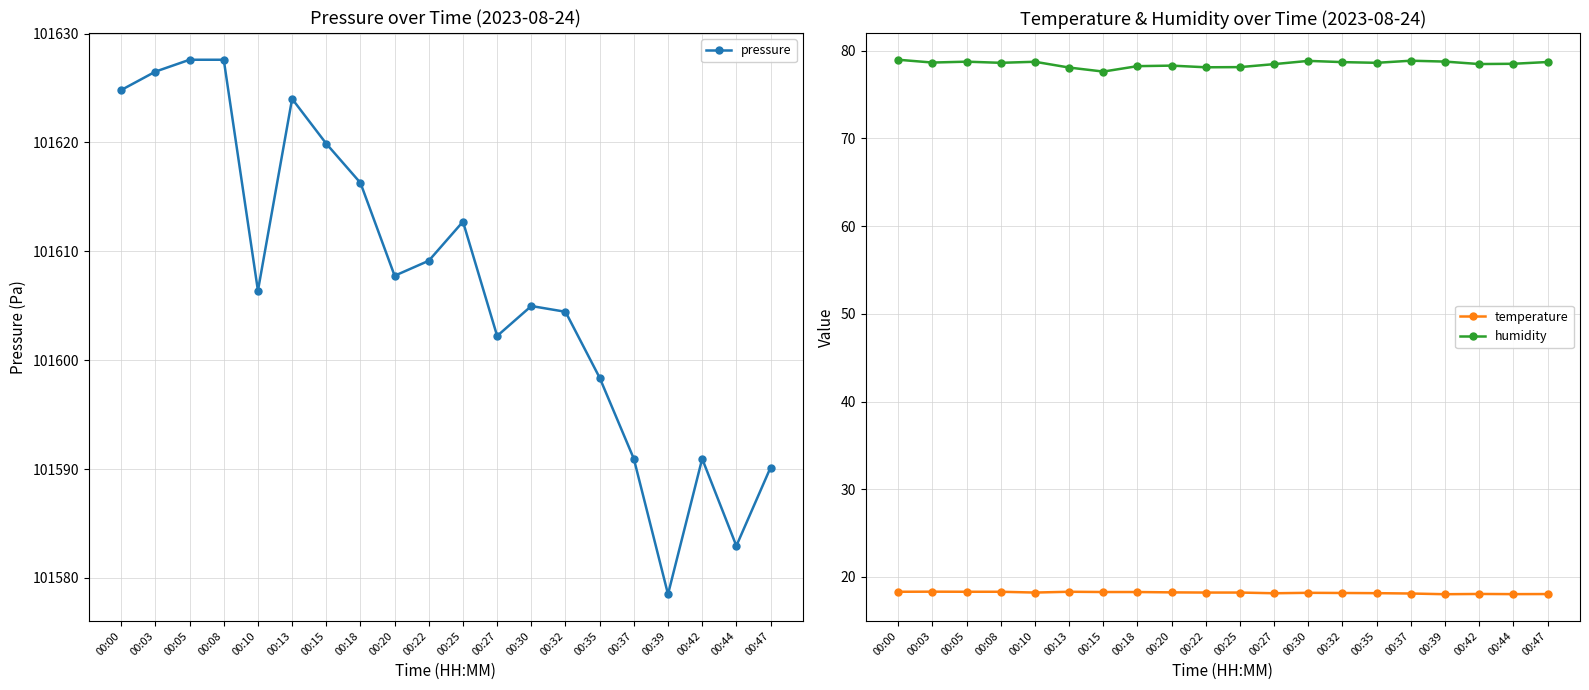

Which series has the widest spread of values?

pressure